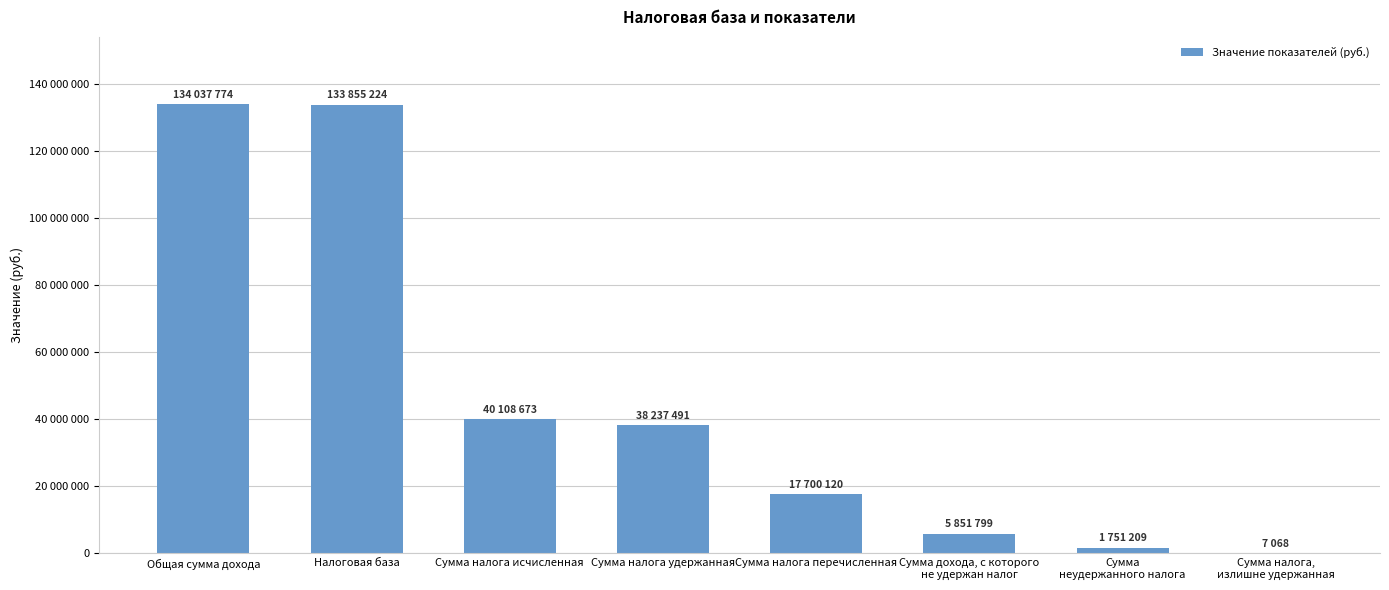

List the labels in order of value, largest first.

Общая сумма дохода, Налоговая база, Сумма налога исчисленная, Сумма налога удержанная, Сумма налога перечисленная, Сумма дохода, с которого
не удержан налог, Сумма
неудержанного налога, Сумма налога,
излишне удержанная